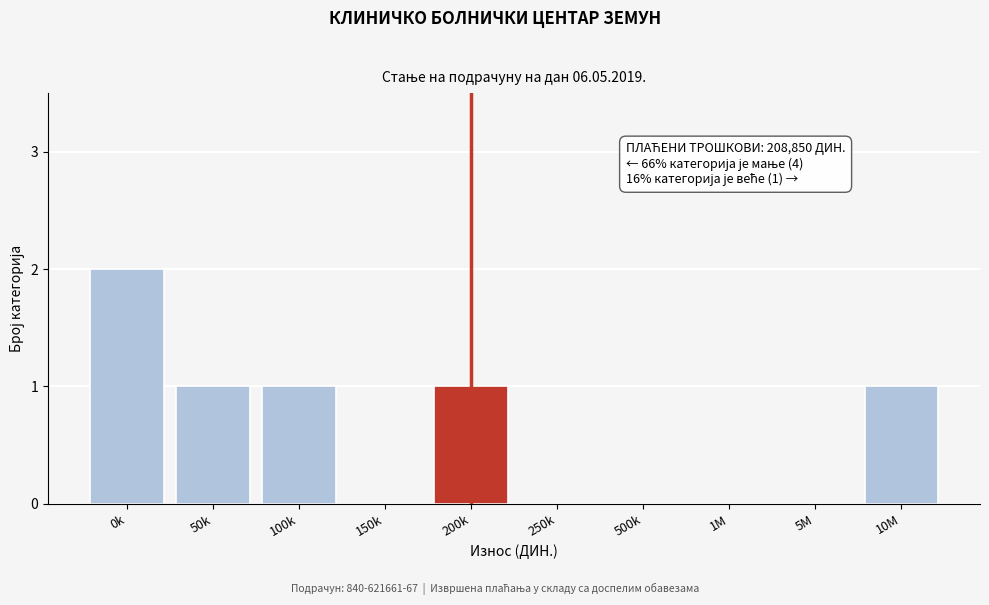

Reading left to right, what are all the values shown in this chart?

0k=2	50k=1	100k=1	150k=0	200k=1	250k=0	500k=0	1M=0	5M=0	10M=1